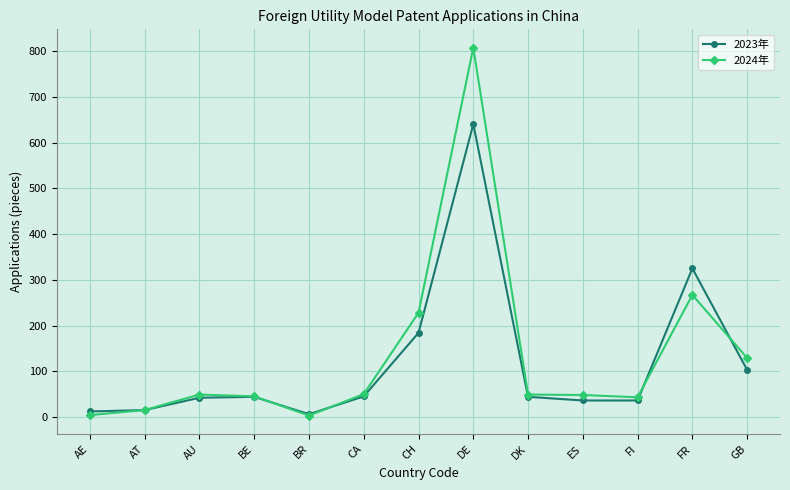

The value of 2024年 at FI is 70. True or false?

False